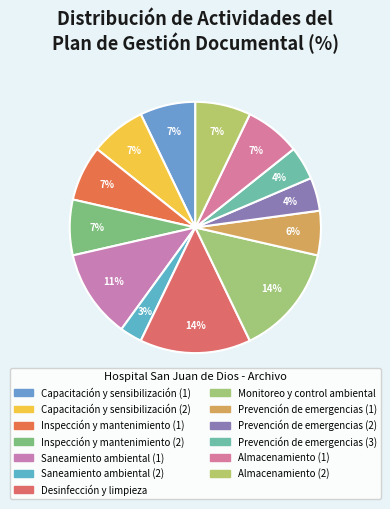

To the nearest percent, what is the difference between the largest and smallest slice percentages?

11%